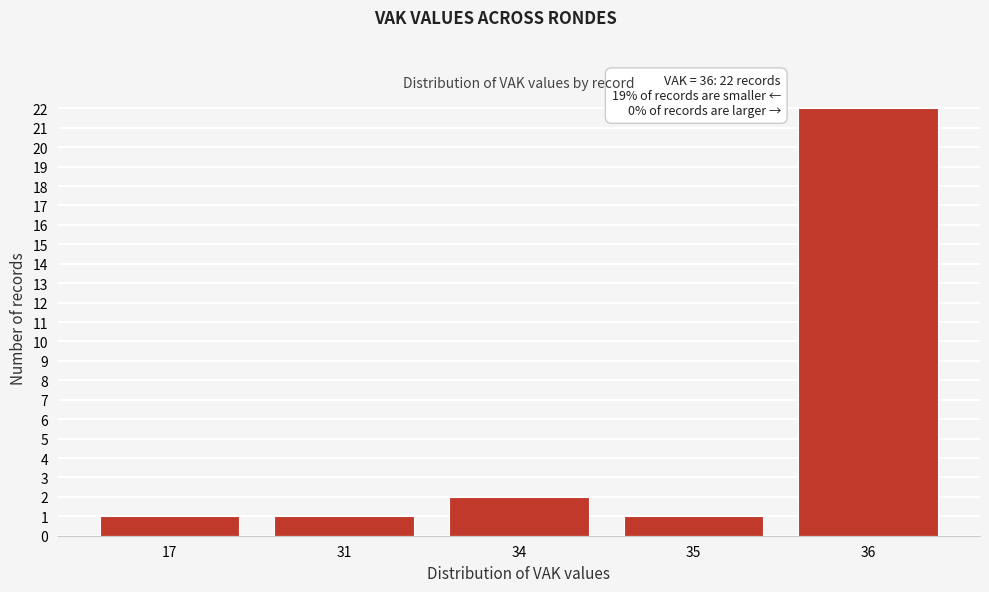

Reading left to right, what are all the values shown in this chart?

17=1	31=1	34=2	35=1	36=22